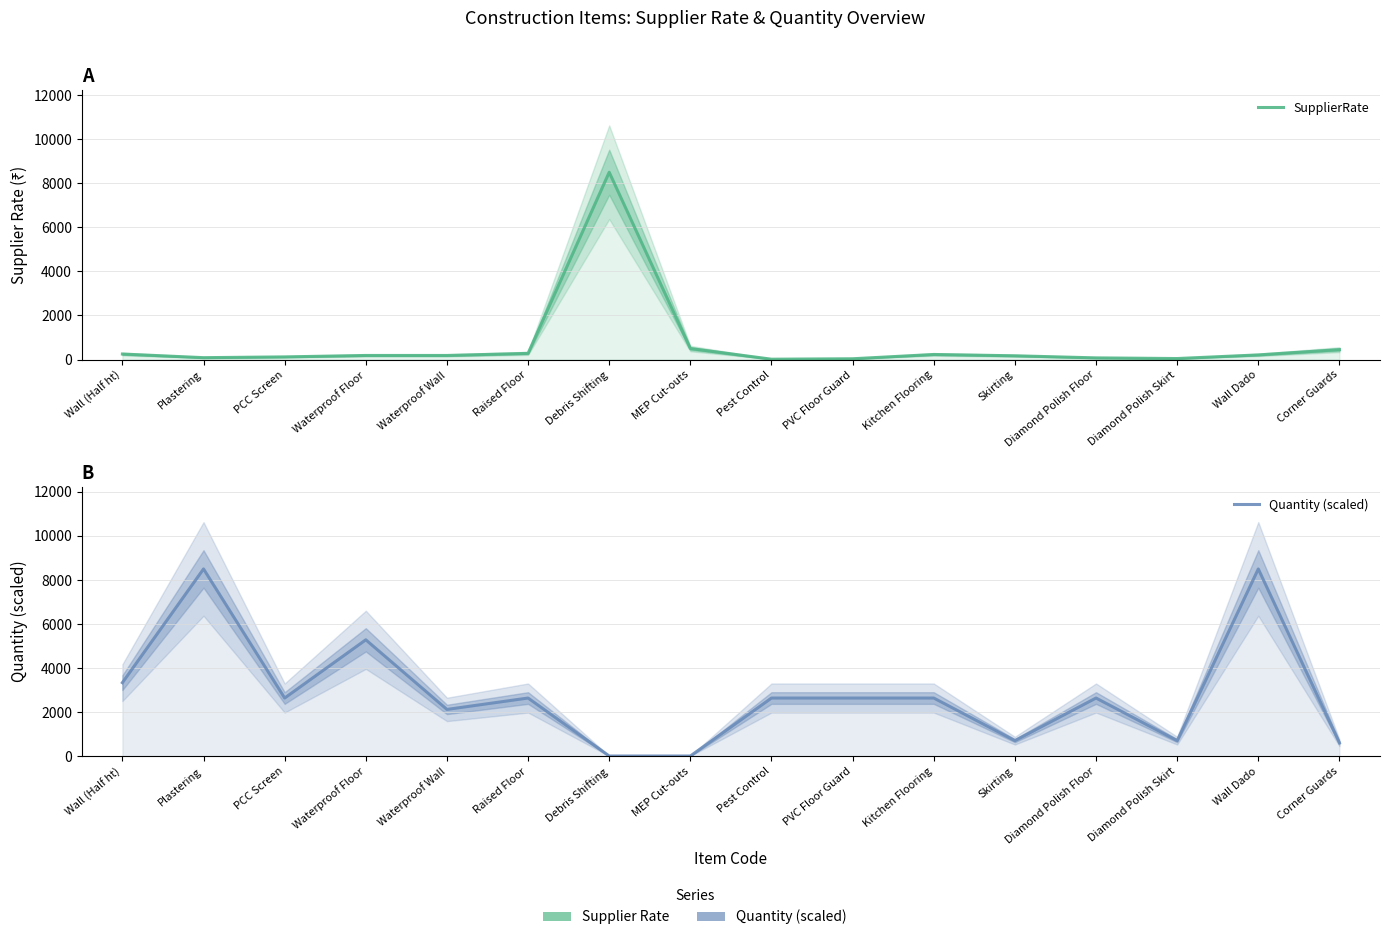

How many times do SupplierRate and Quantity (scaled) cross each other?

2